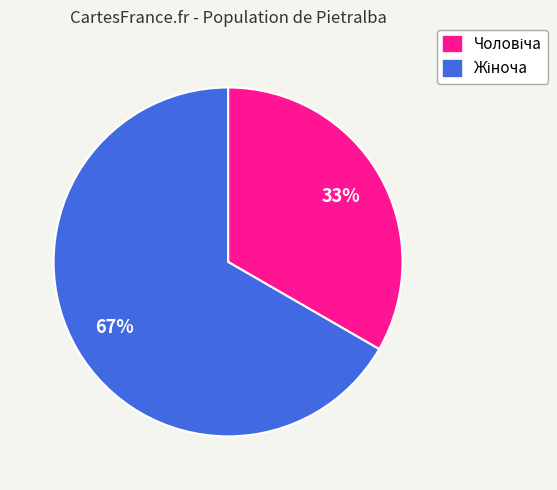

Is there a majority slice in this chart?

Yes